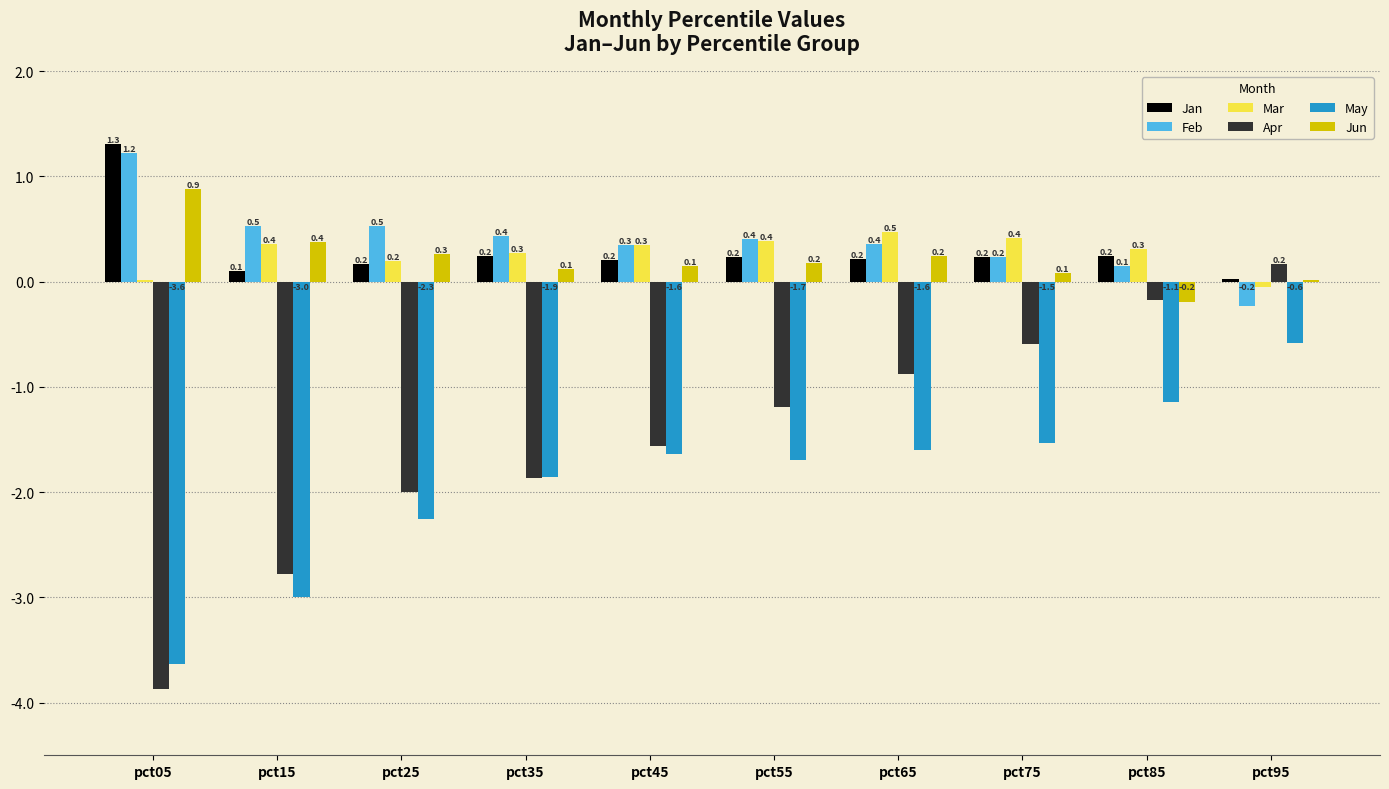

What is the greatest value displayed?

1.3